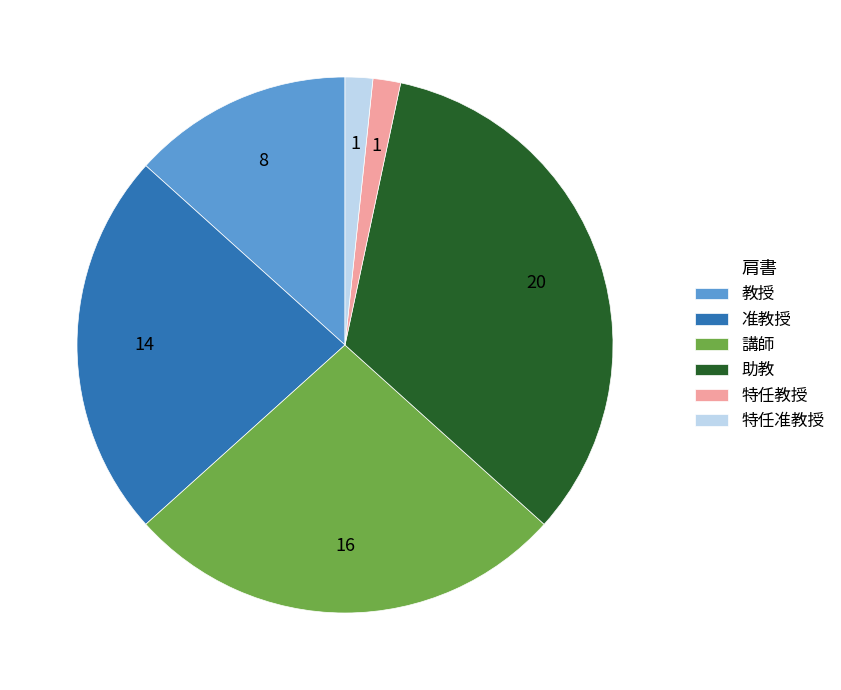

What is the ratio of the value at 教授 to the value at 講師?

0.5